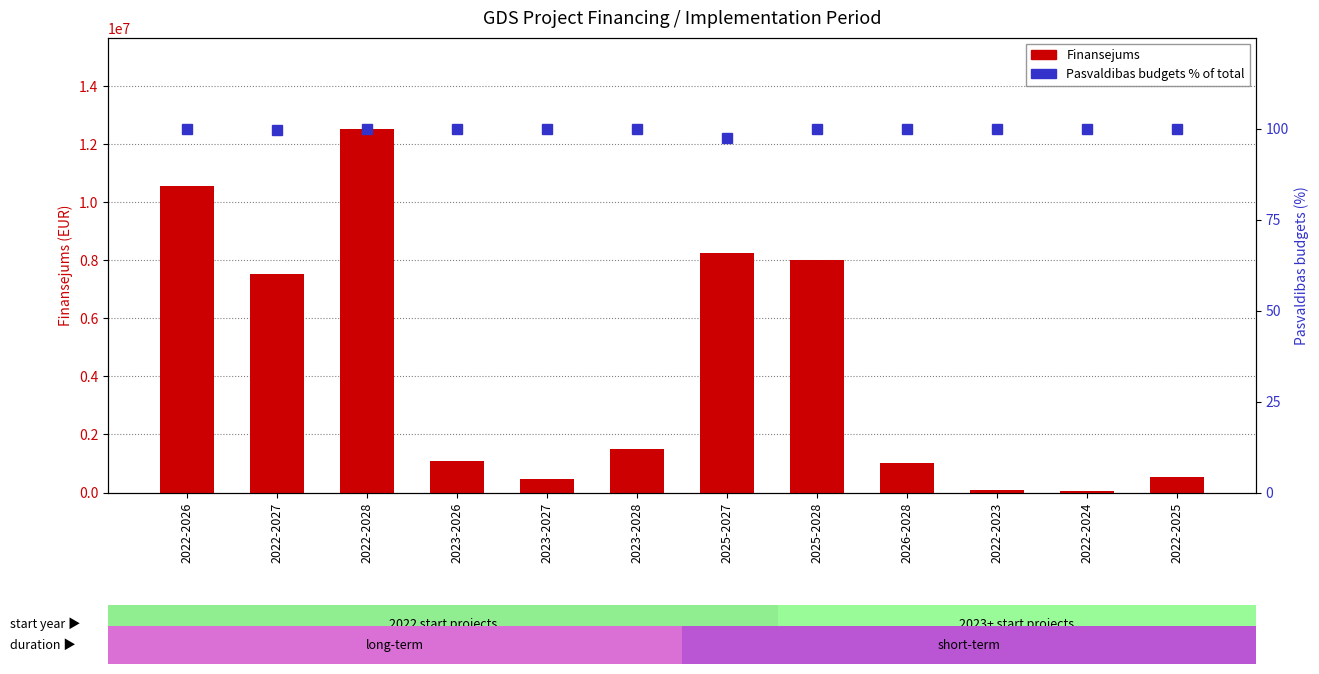

At which label does Finansejums reach its minimum?

2022-2024